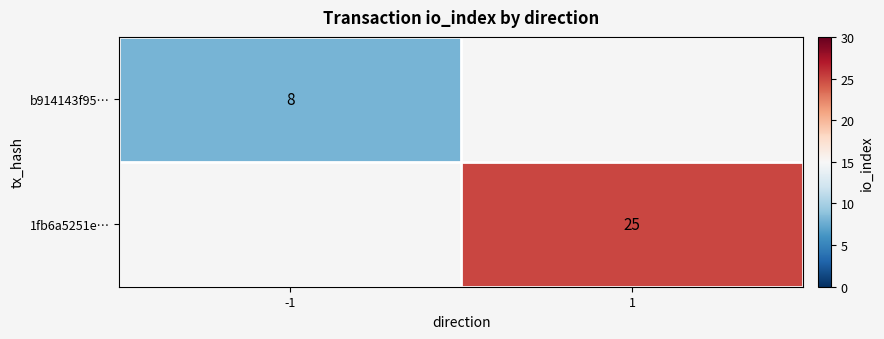

The value of 1fb6a5251e… at 1 is 42. True or false?

False